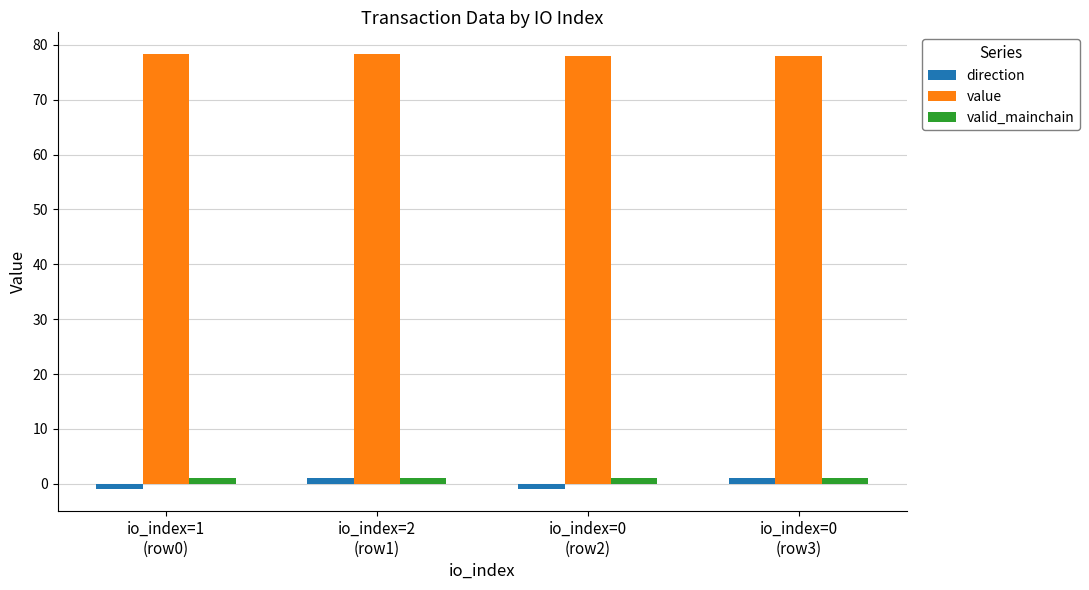

What is the label of the 2nd bar from the left?

io_index=2
(row1)